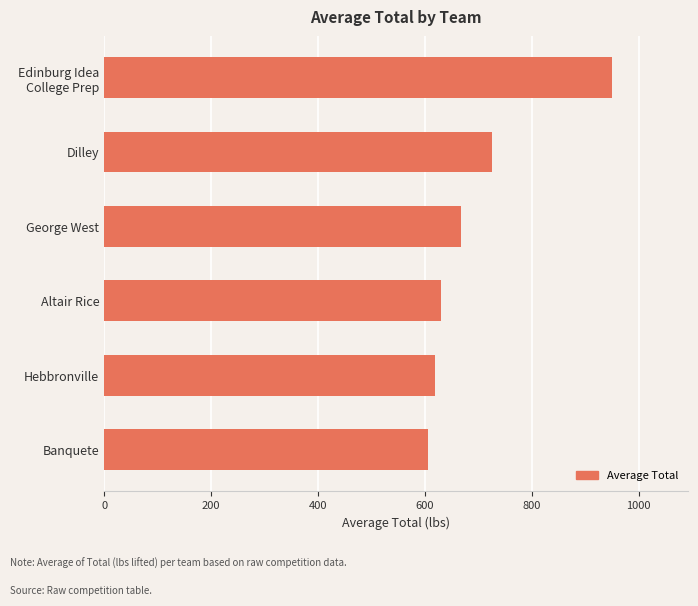

What is the sum of the values at Banquete and Altair Rice?

1237.1